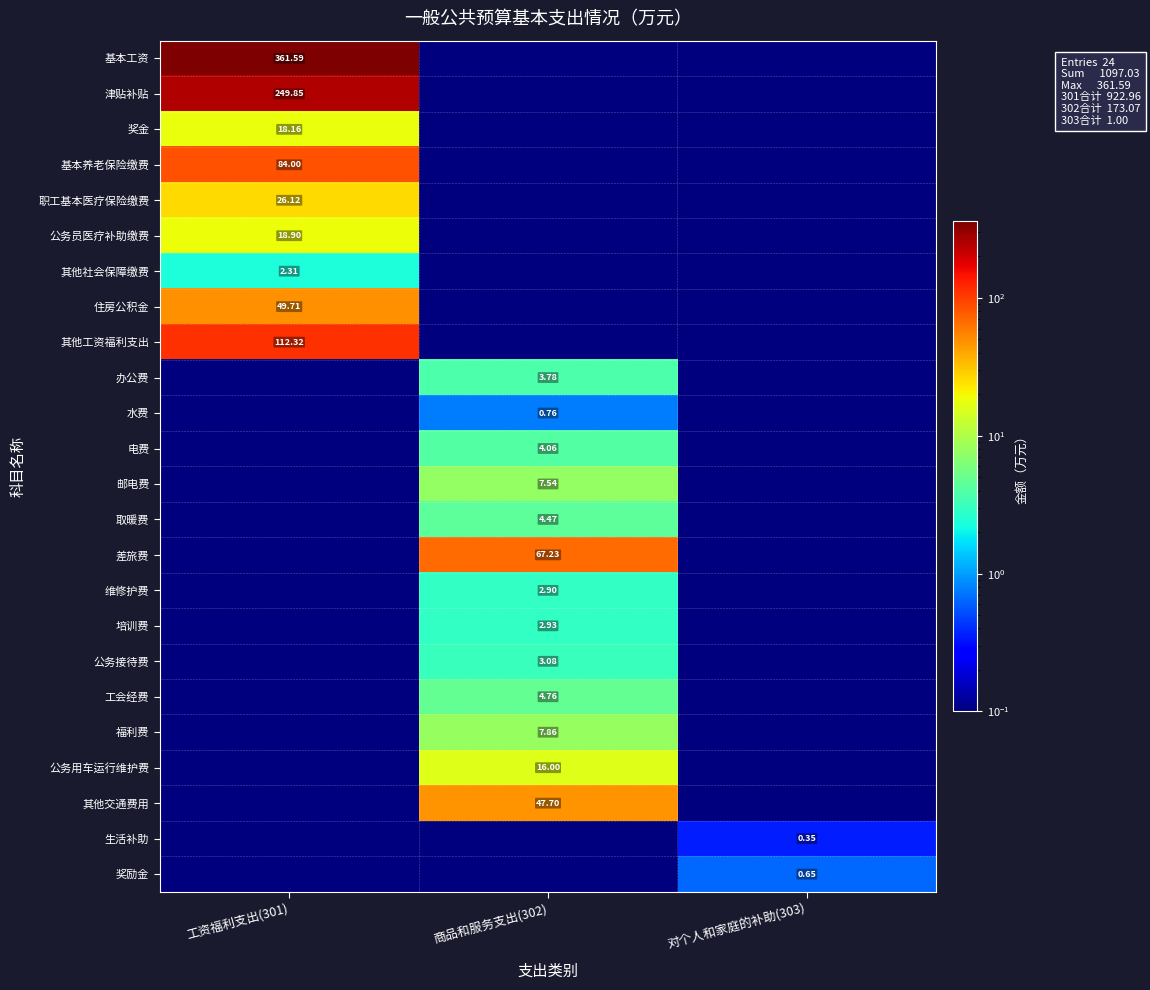

What is the maximum value shown in the chart?

361.6